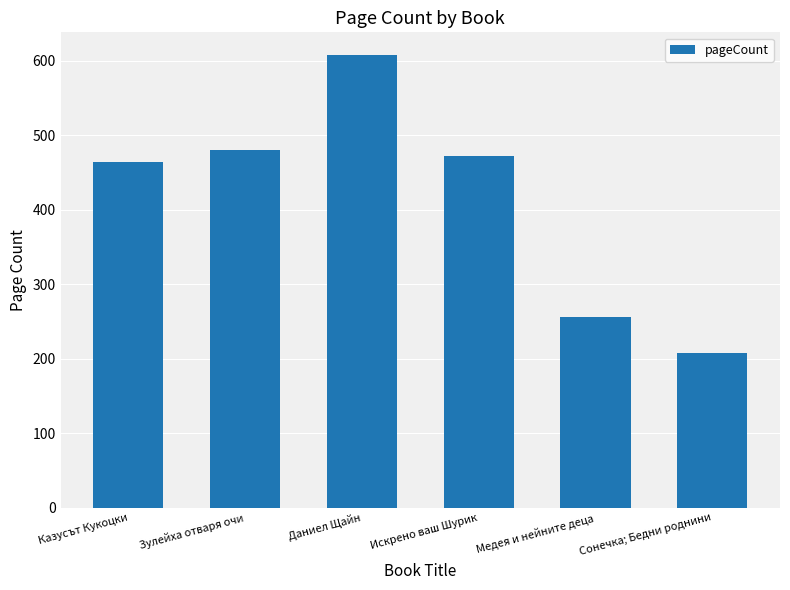

What is the sum of the values at Казусът Кукоцки and Зулейха отваря очи?

944